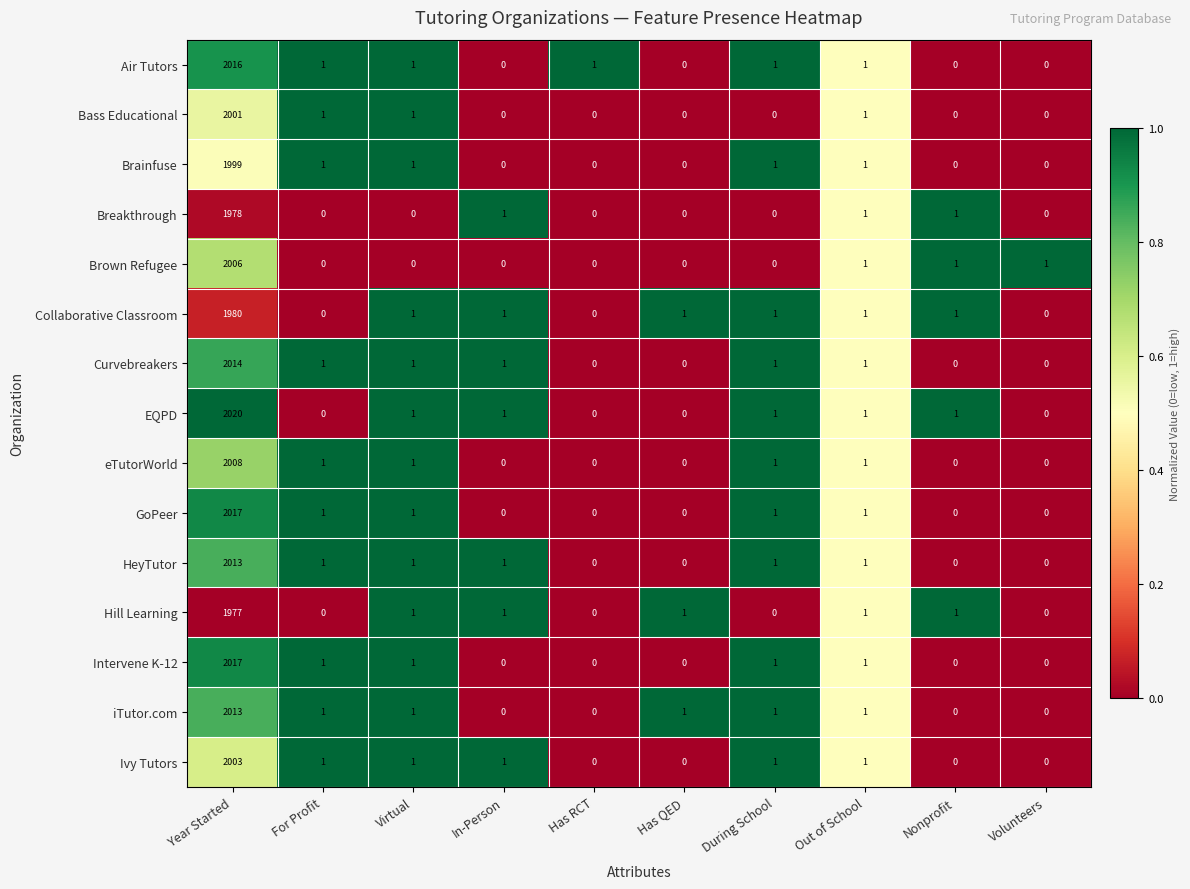

At which category does the chart reach its peak across all series?

Year Started